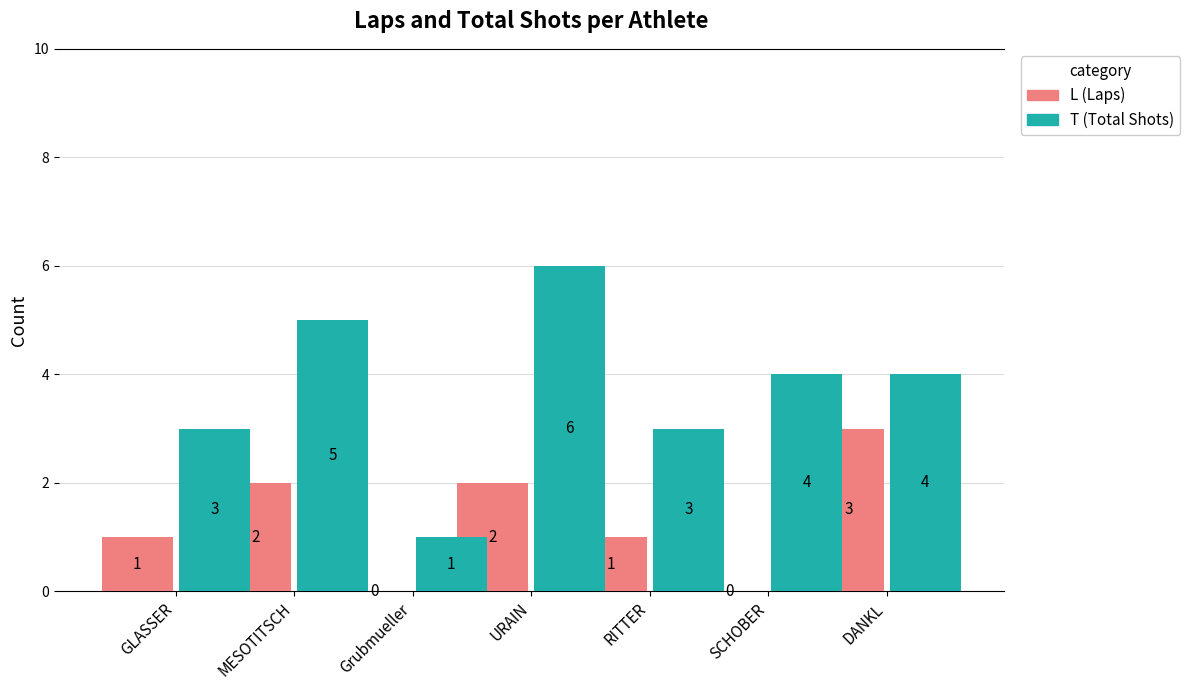

Which category has the highest value across all series?

URAIN